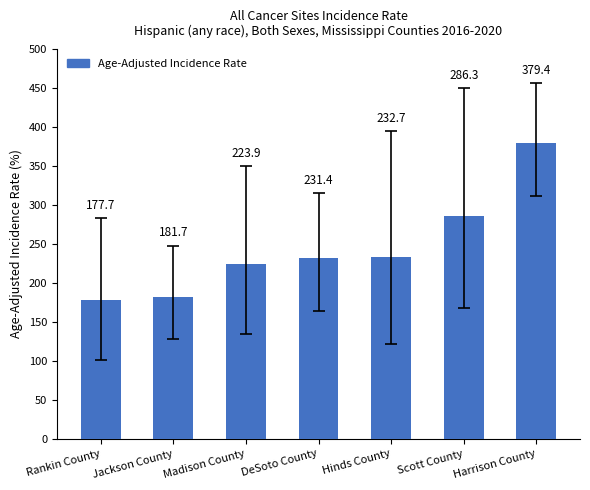

Where is the data nearest to the value 278?

Scott County